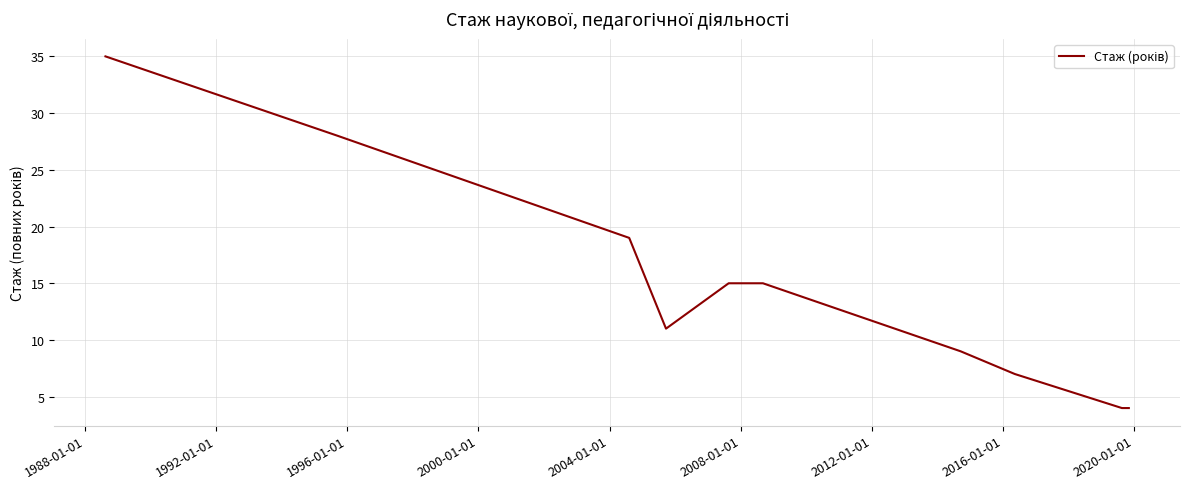

What is the difference between the maximum and minimum values?

31